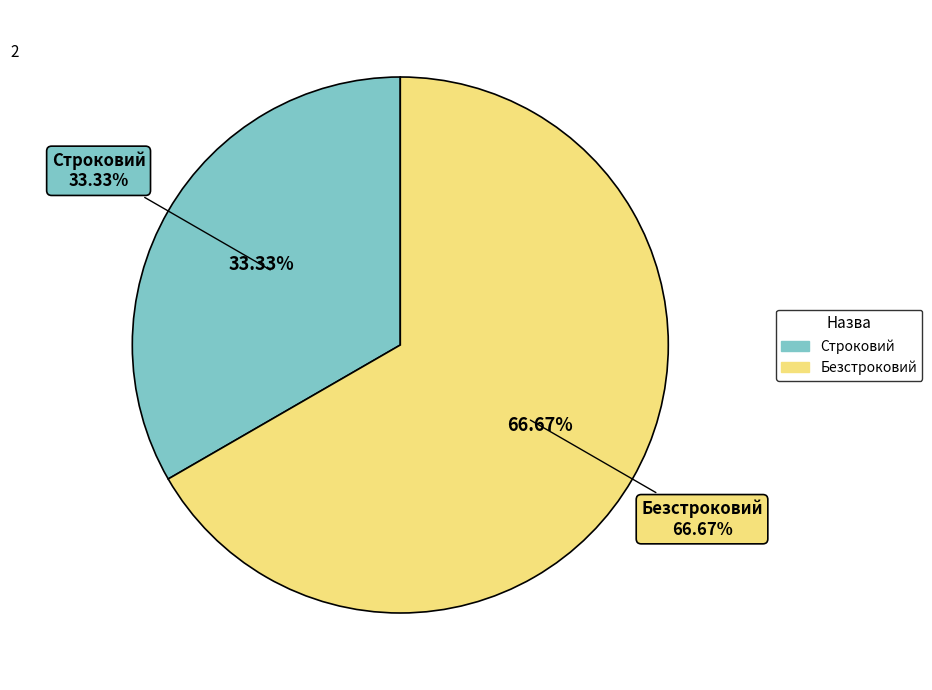

How many segments does this pie chart have?

2